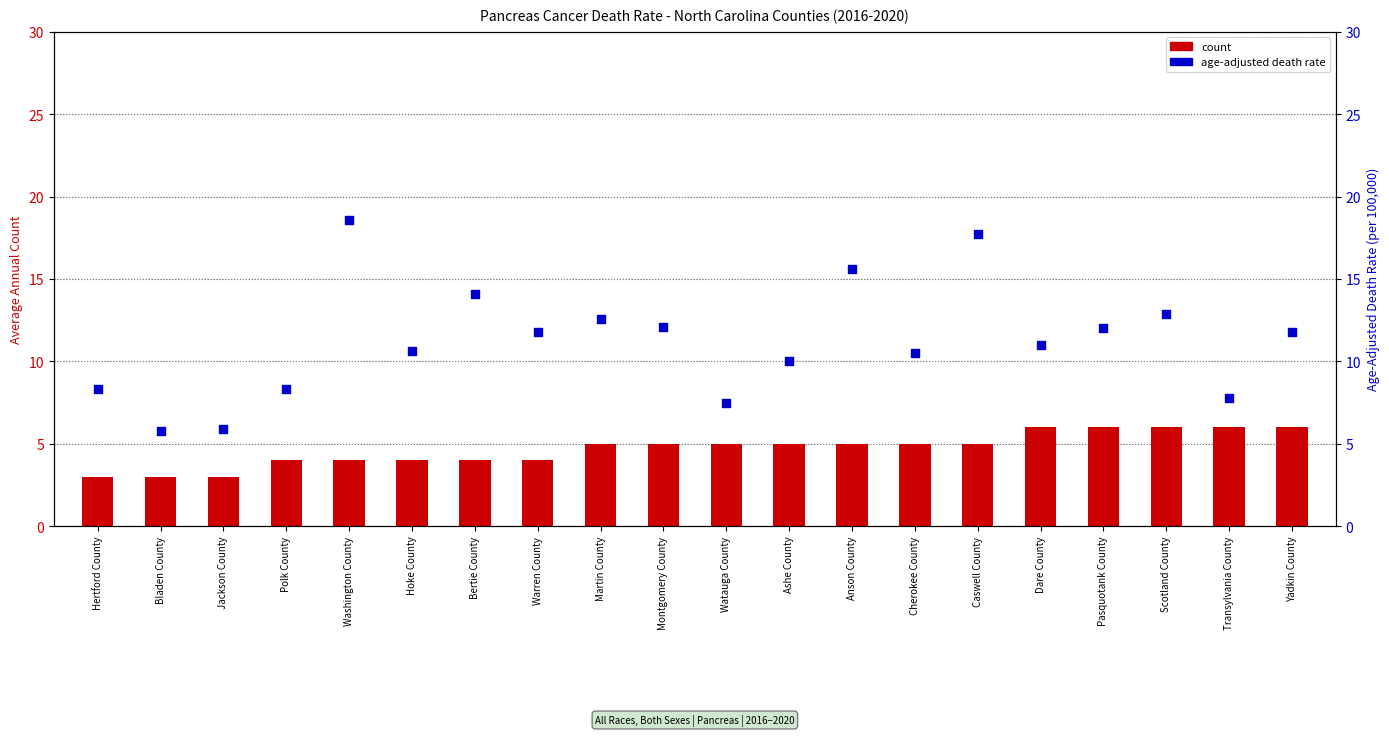

At which category is the sum across all series the highest?

Caswell County